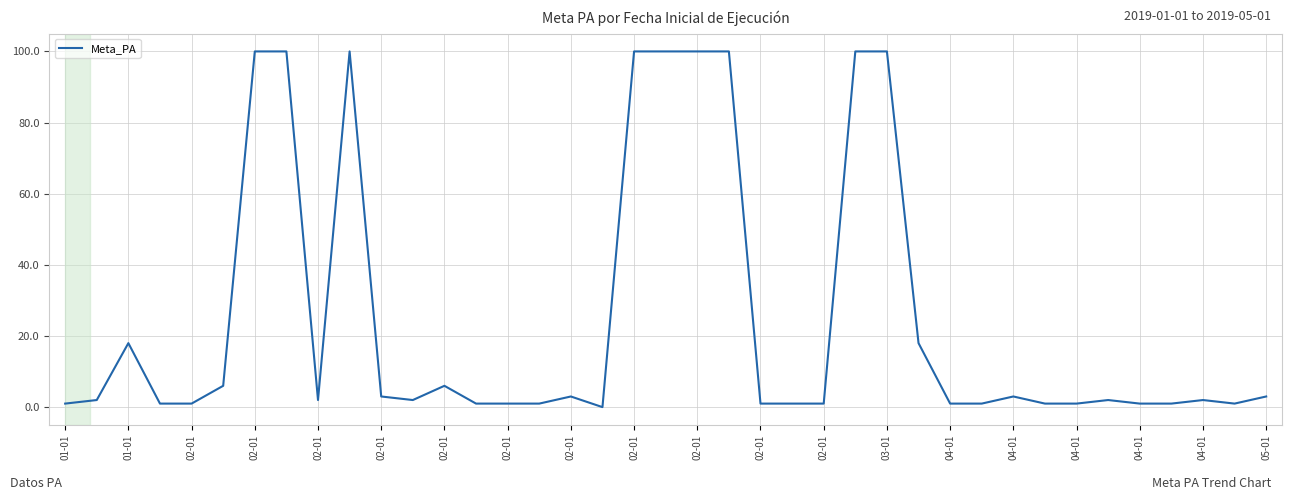

What is the greatest value displayed?

100.0